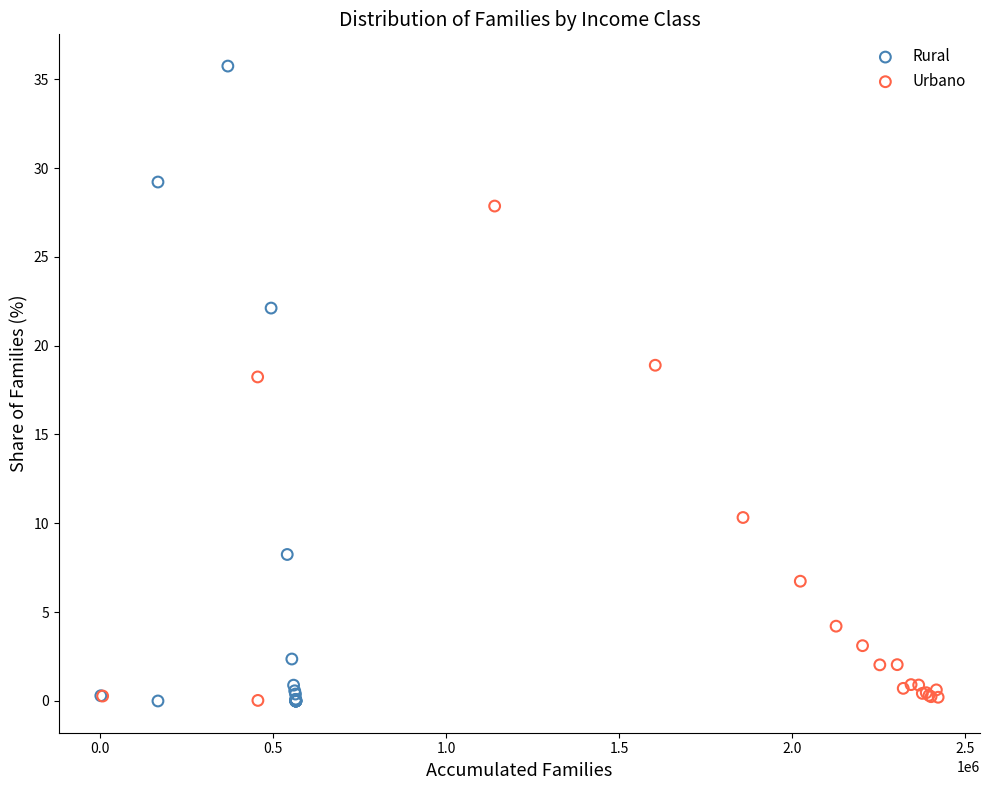

Which series has the widest spread of Y values?

Rural